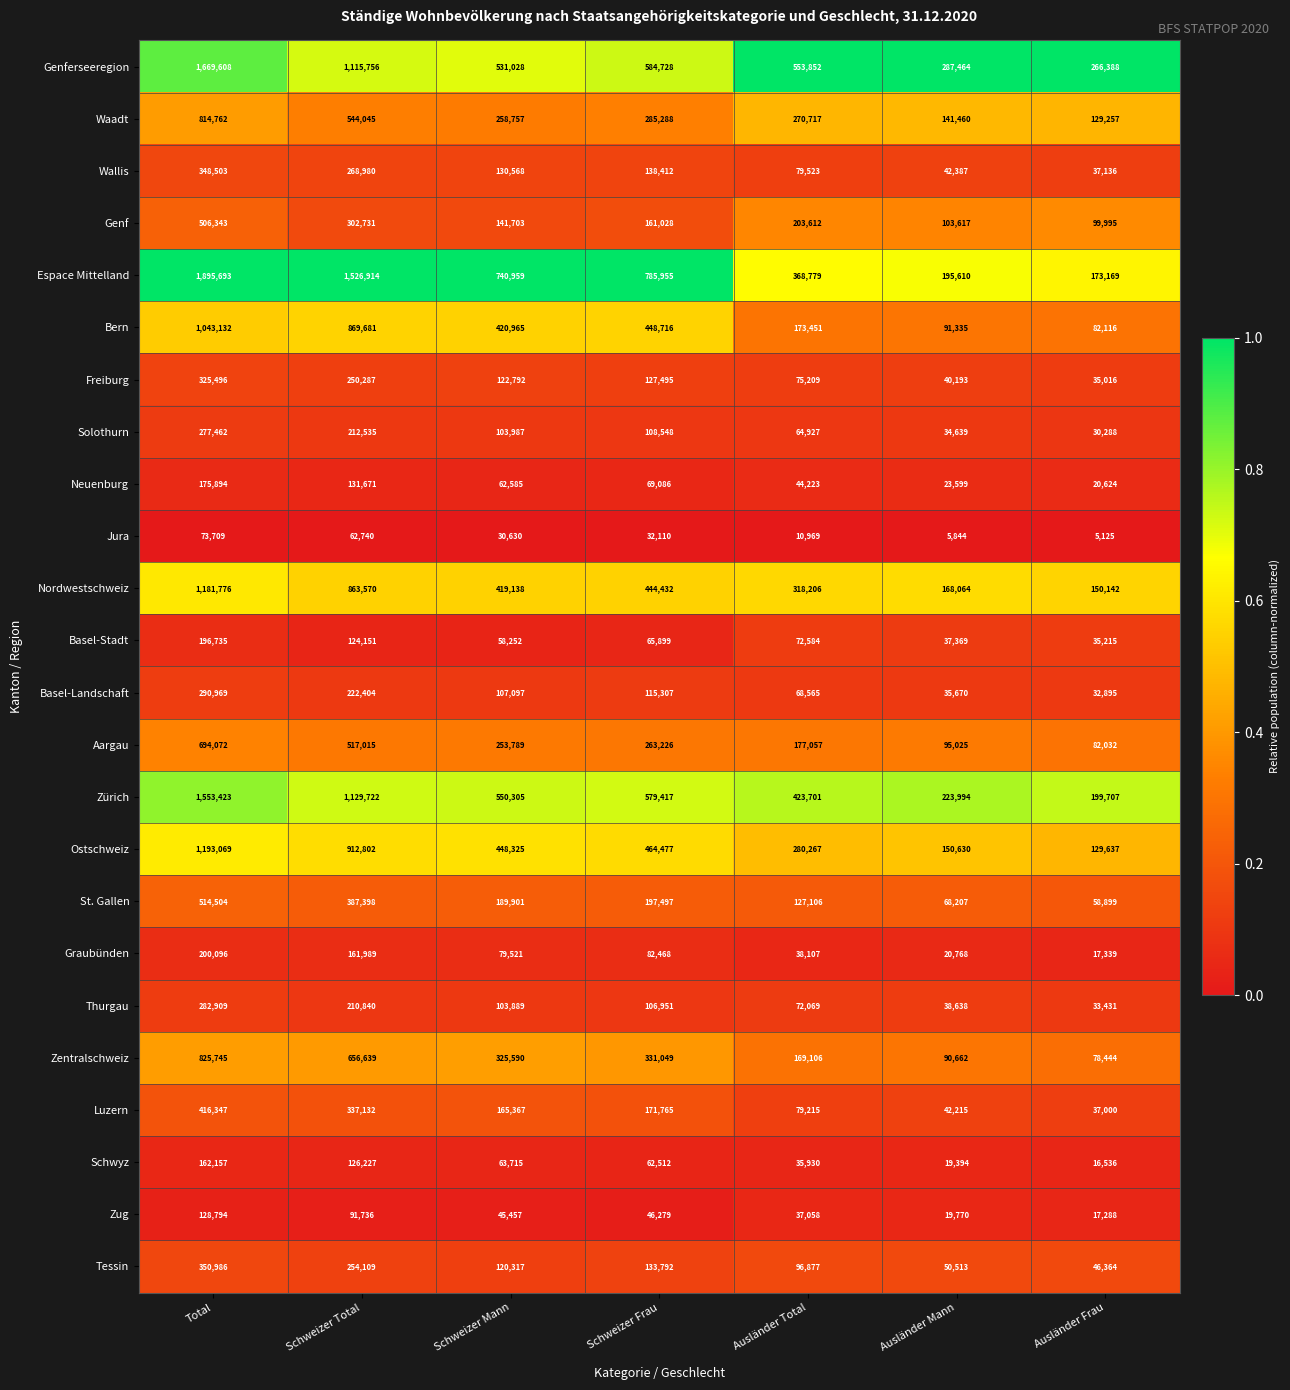

List the series in order of their peak value, lowest first.

Jura, Zug, Schwyz, Neuenburg, Basel-Stadt, Graubünden, Solothurn, Thurgau, Basel-Landschaft, Freiburg, Wallis, Tessin, Luzern, Genf, St. Gallen, Aargau, Waadt, Zentralschweiz, Bern, Nordwestschweiz, Ostschweiz, Zürich, Genferseeregion, Espace Mittelland